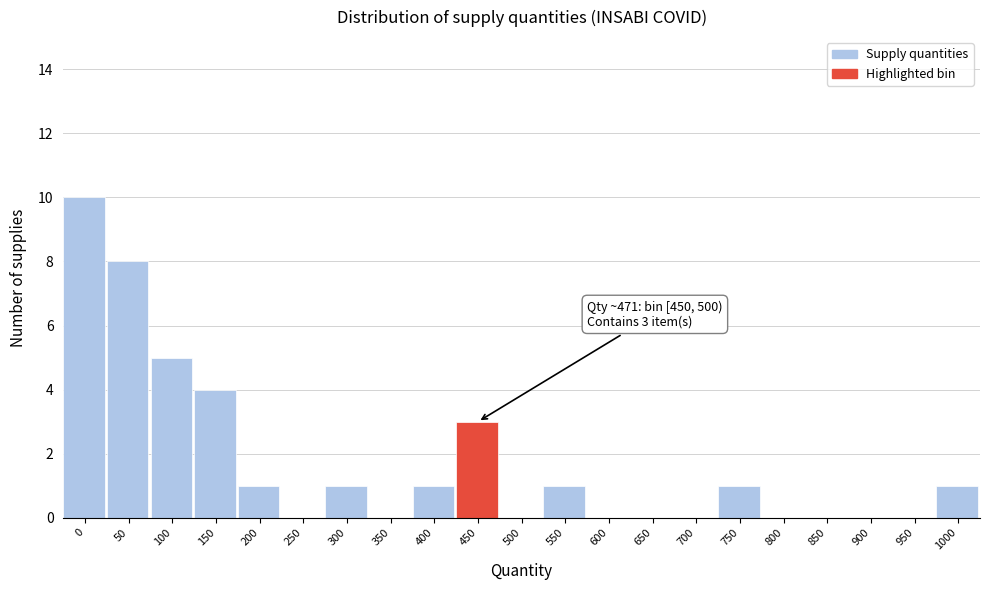

Reading left to right, extract all data points from this chart.

0=10	50=8	100=5	150=4	200=1	250=0	300=1	350=0	400=1	450=3	500=0	550=1	600=0	650=0	700=0	750=1	800=0	850=0	900=0	950=0	1000=1